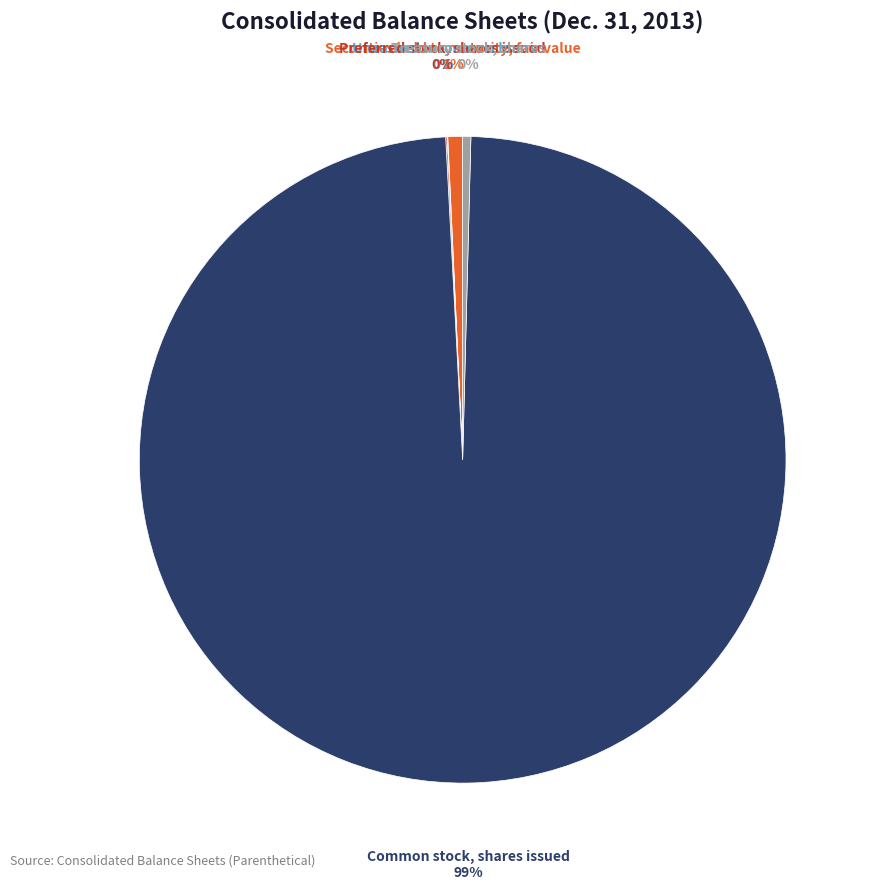

To the nearest percent, what is the difference between the largest and smallest slice percentages?

99%